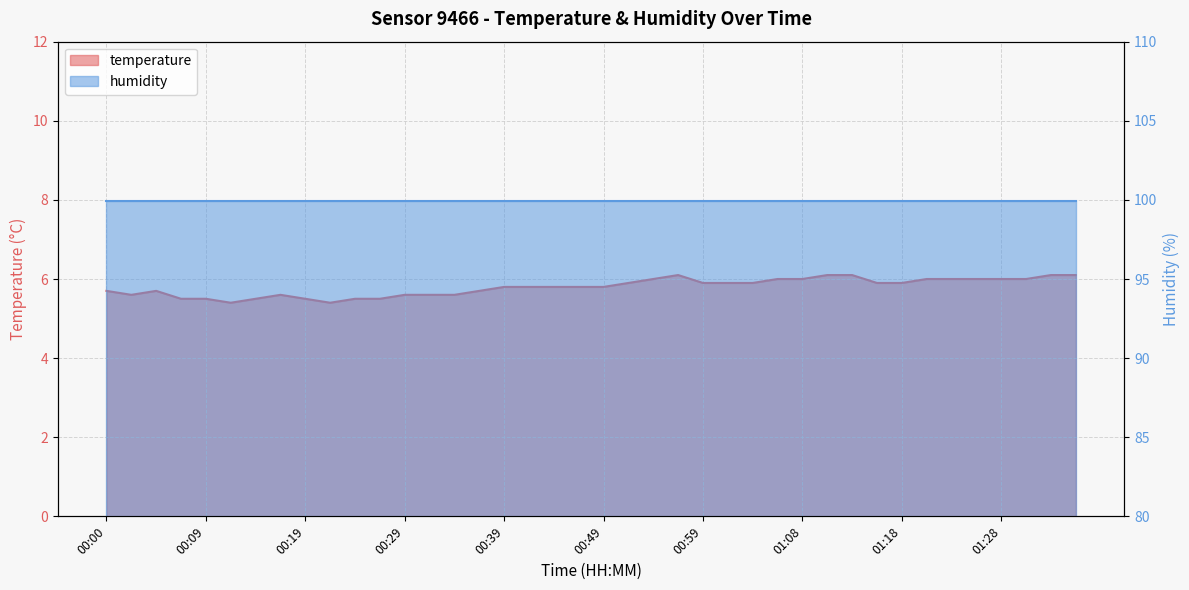

Approximately how many times larger is the value at 00:51 compared to 00:00?

1.0